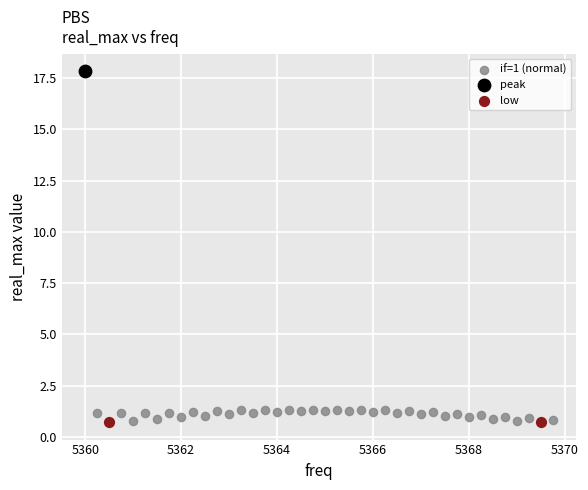

What are all the series names shown in the legend?

if=1 (normal), peak, low